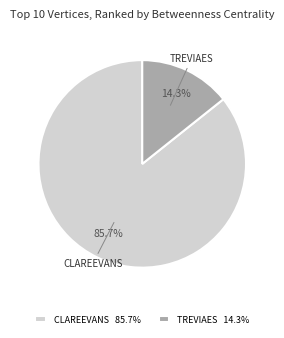

Which has a higher value, CLAREEVANS 85.7% or TREVIAES 14.3%?

CLAREEVANS 85.7%